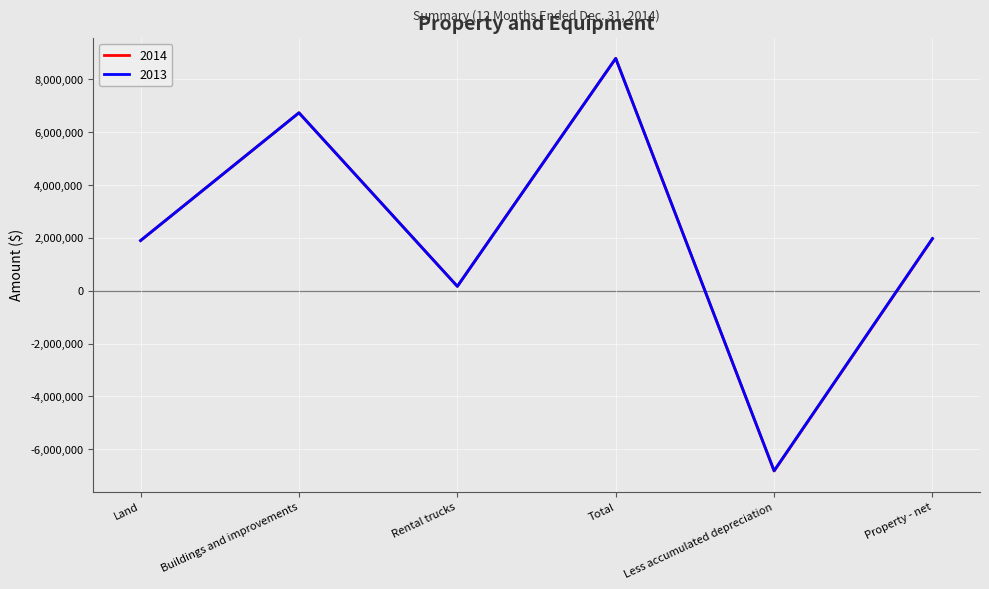

Which category has the lowest value across all series?

Less accumulated depreciation